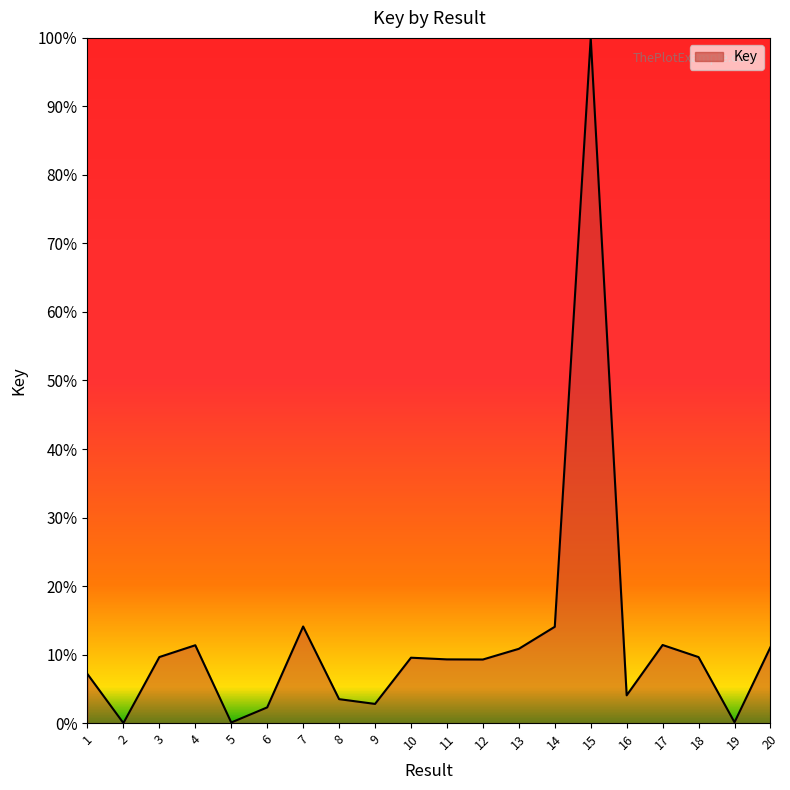

Reading right to left, transcribe all the data shown in this chart.

20=0.1	19=0.0	18=0.1	17=0.1	16=0.0	15=1.0	14=0.1	13=0.1	12=0.1	11=0.1	10=0.1	9=0.0	8=0.0	7=0.1	6=0.0	5=0.0	4=0.1	3=0.1	2=0.0	1=0.1